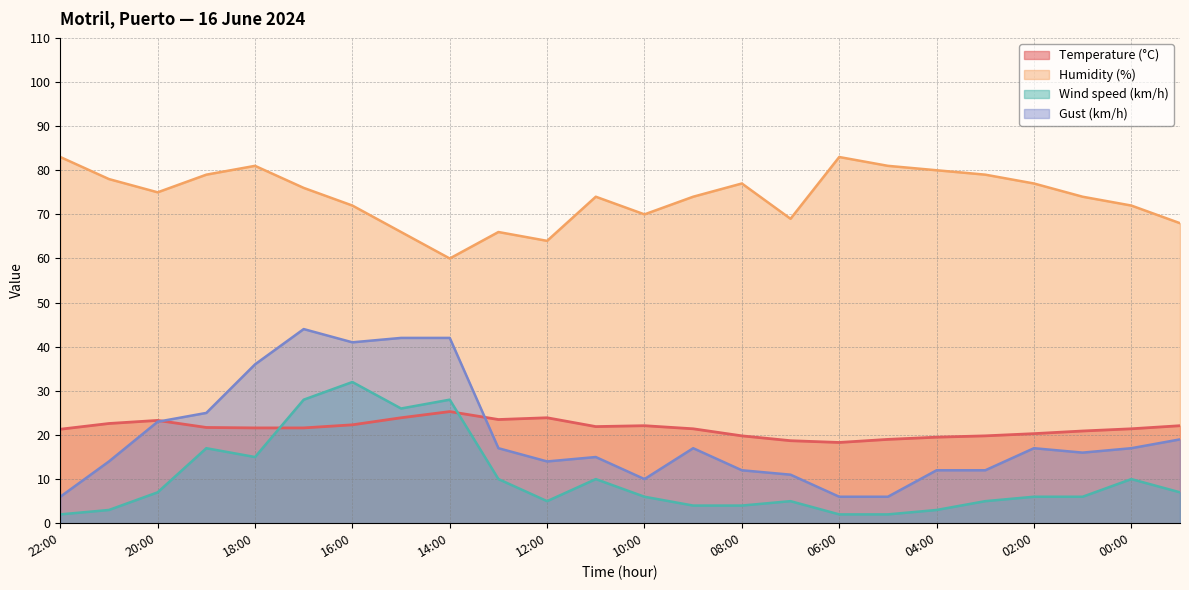

The Gust (km/h) series shows 14.0 at 12:00. True or false?

True